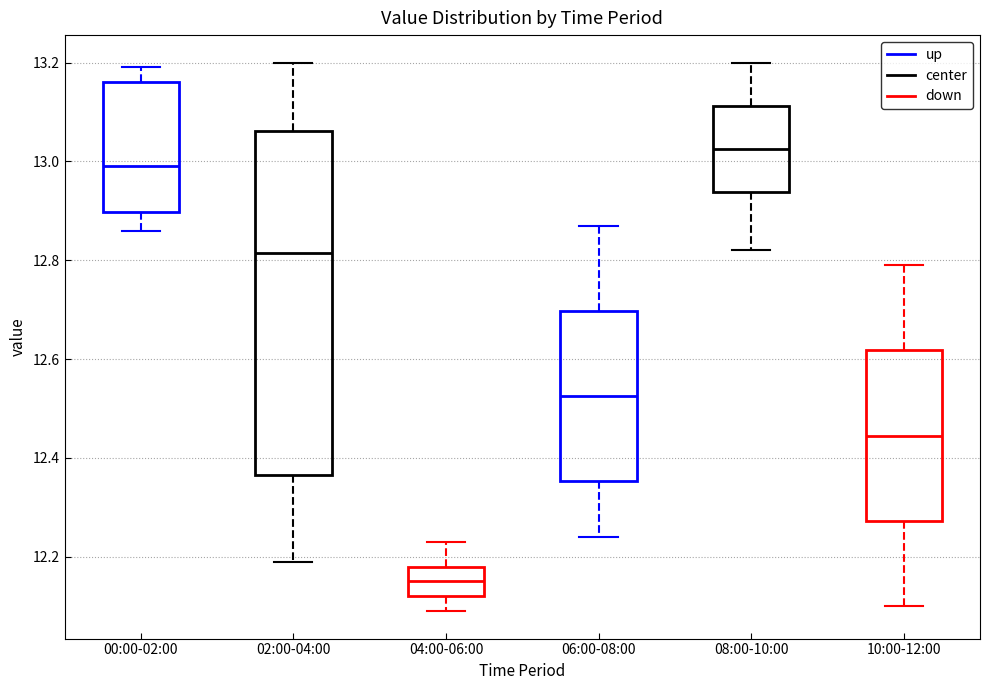

Where is the upper edge of the box for 08:00-10:00 on the y-axis? The values are not printed on the chart, so give them approximately, as read against the axis.

13.12